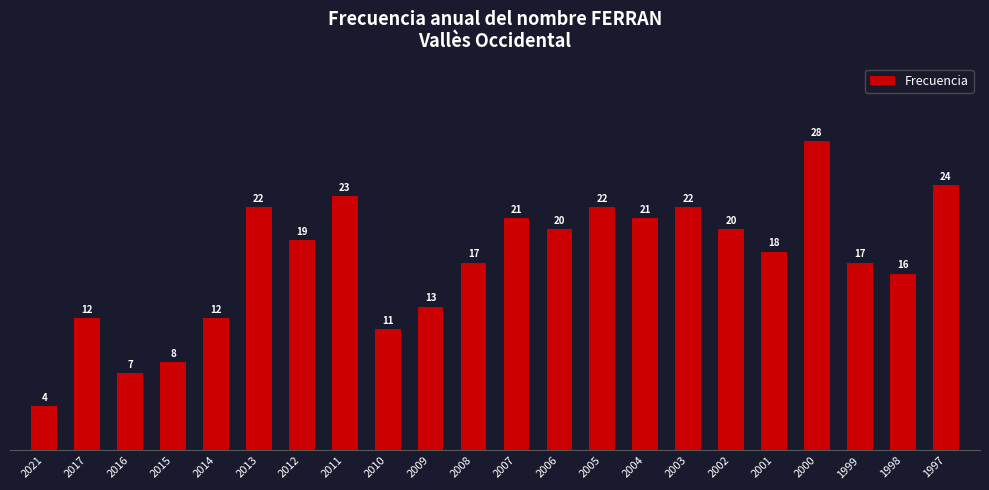

The chart shows a value of 12 at 2014. True or false?

True